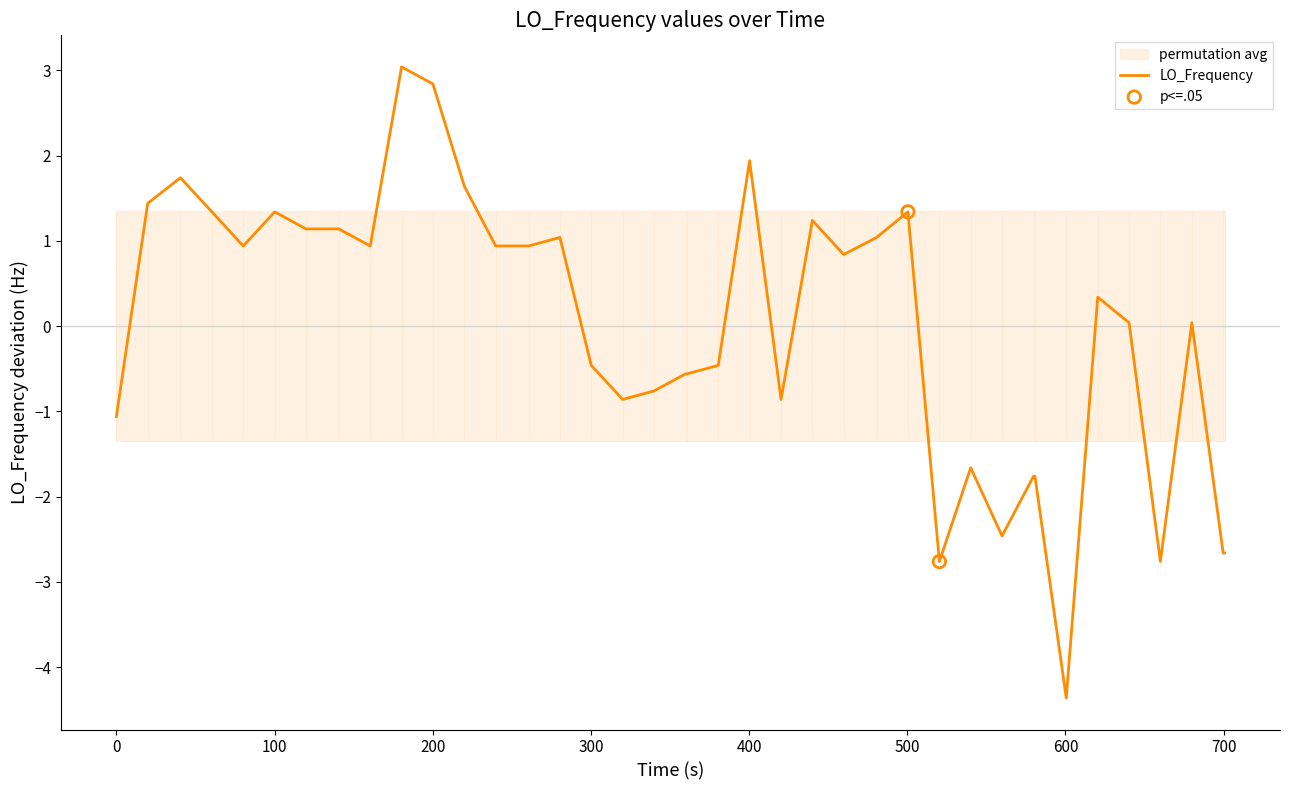

What is the highest value of the LO_Frequency series?

3.0